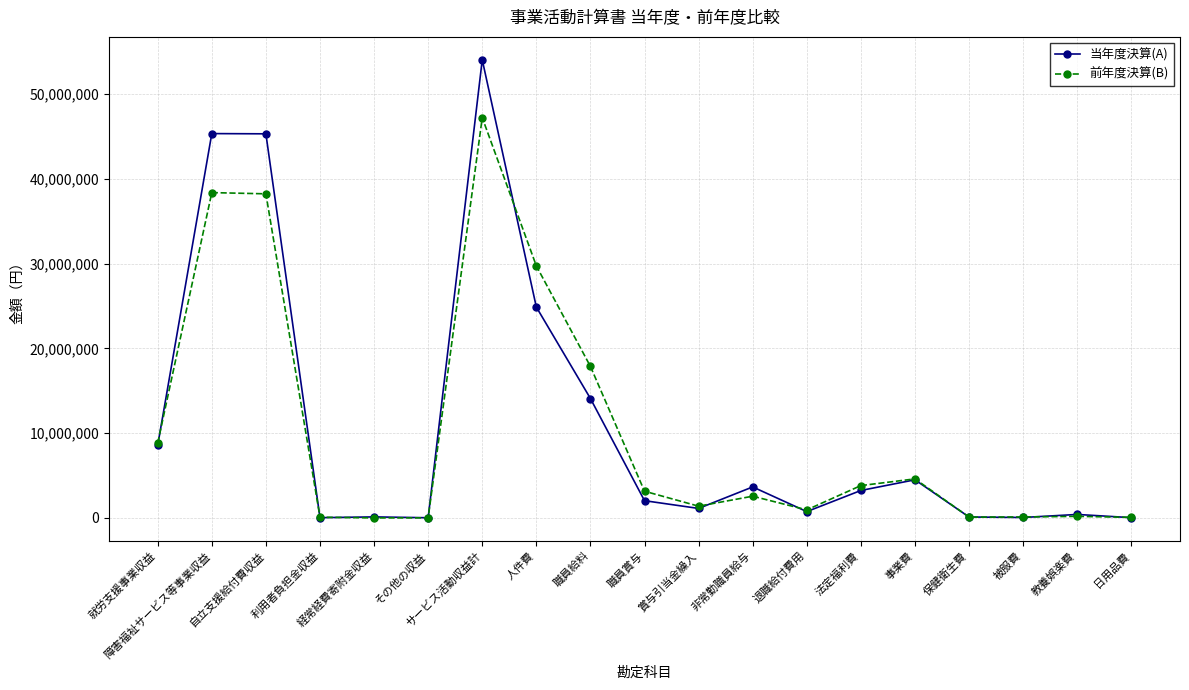

True or false: 当年度決算(A) and 前年度決算(B) cross at least once.

True